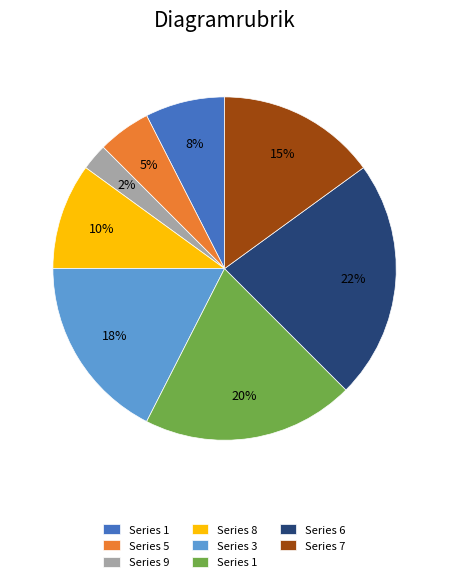

Is there any slice that represents more than half of the pie?

No